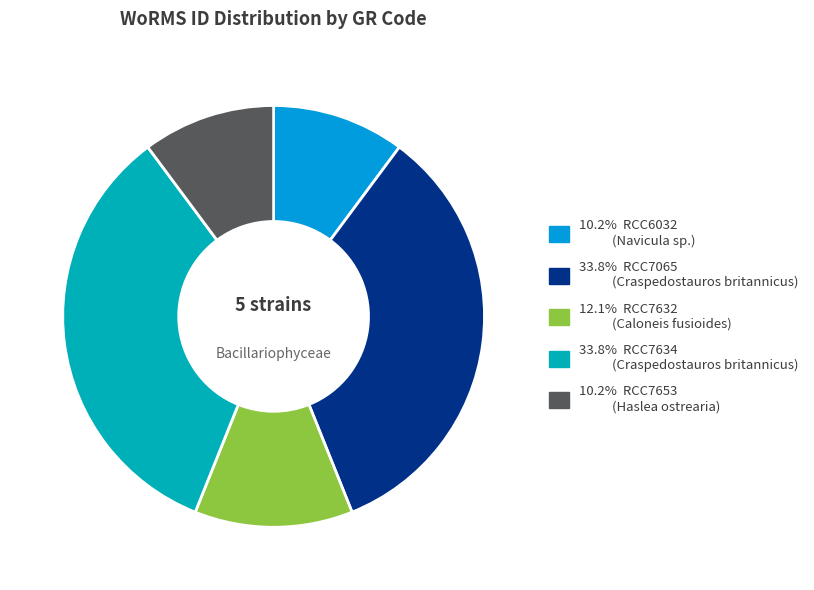

How many slices are in this pie chart?

5